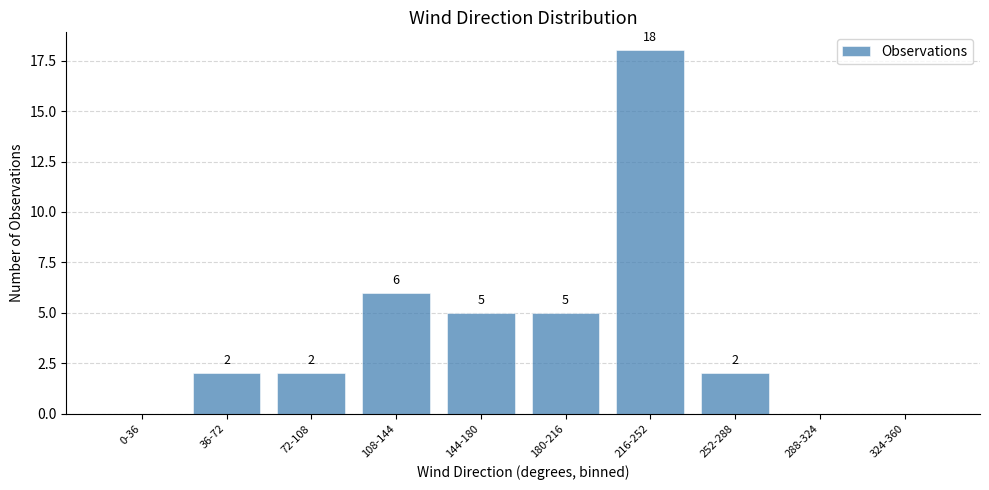

Reading left to right, list all the values displayed in this chart.

0-36=0	36-72=2	72-108=2	108-144=6	144-180=5	180-216=5	216-252=18	252-288=2	288-324=0	324-360=0